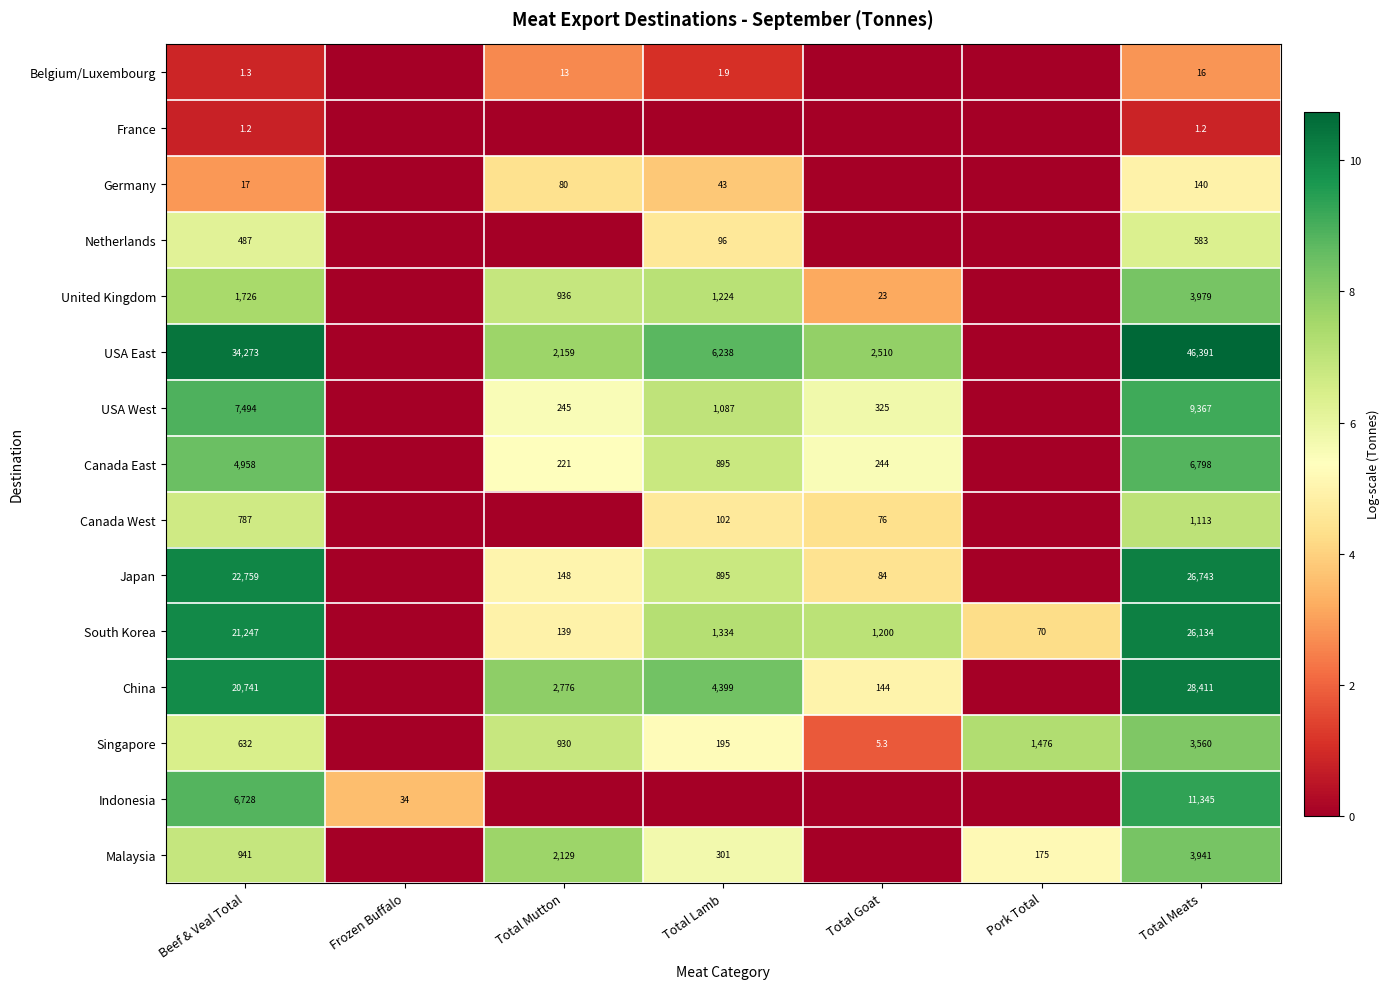

The value of Singapore at Total Lamb is 195.0. True or false?

True